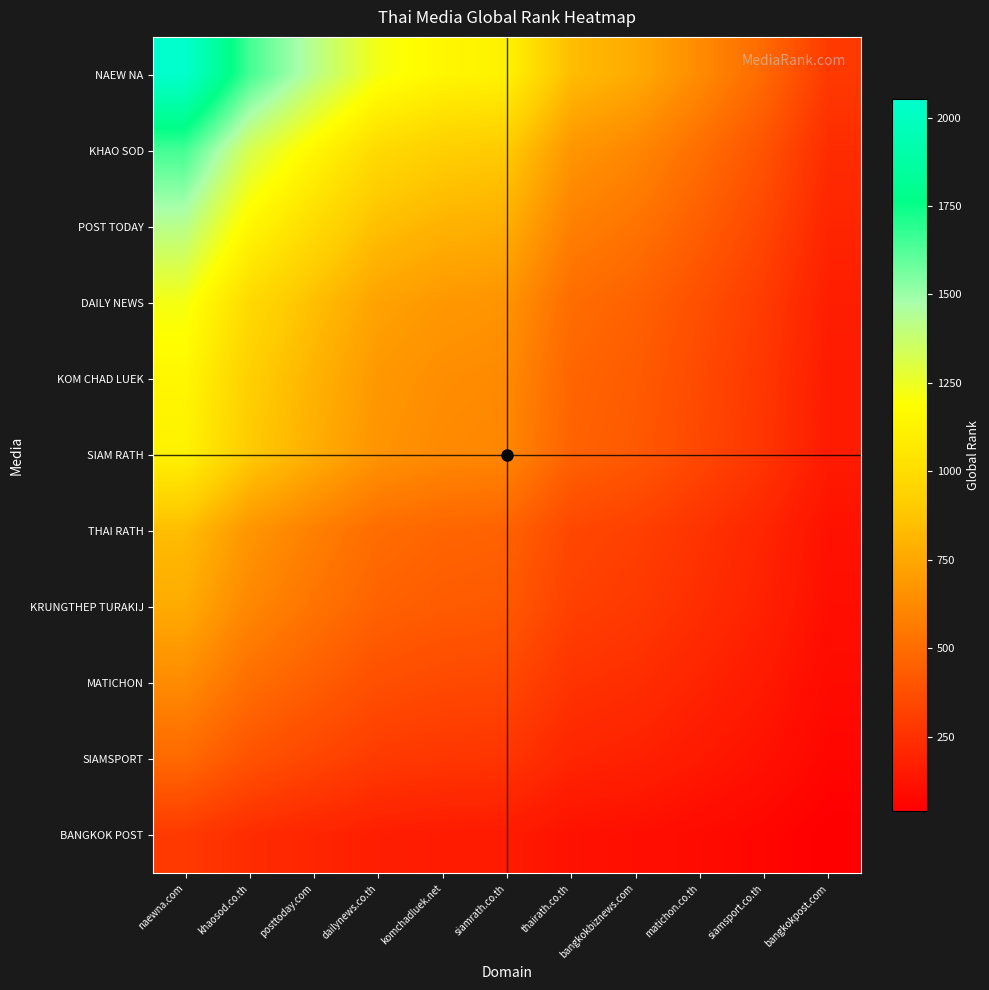

Which series has the largest total across all categories?

NAEW NA